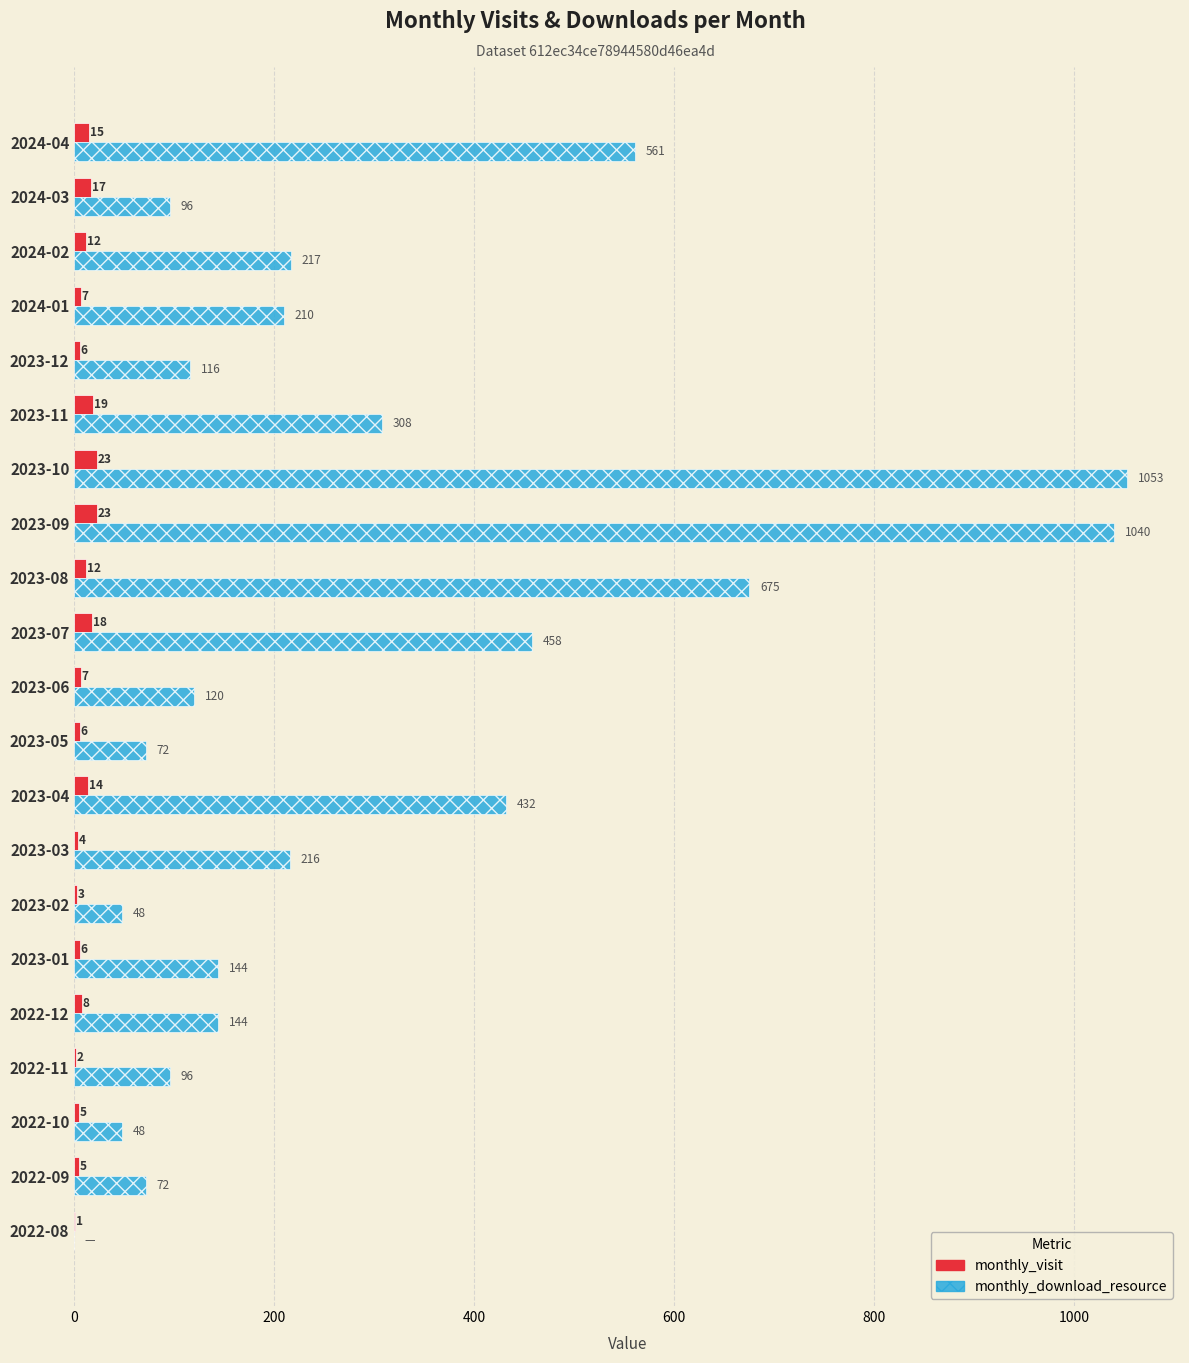

Is it true that monthly_visit equals 8 at 2022-12?

True